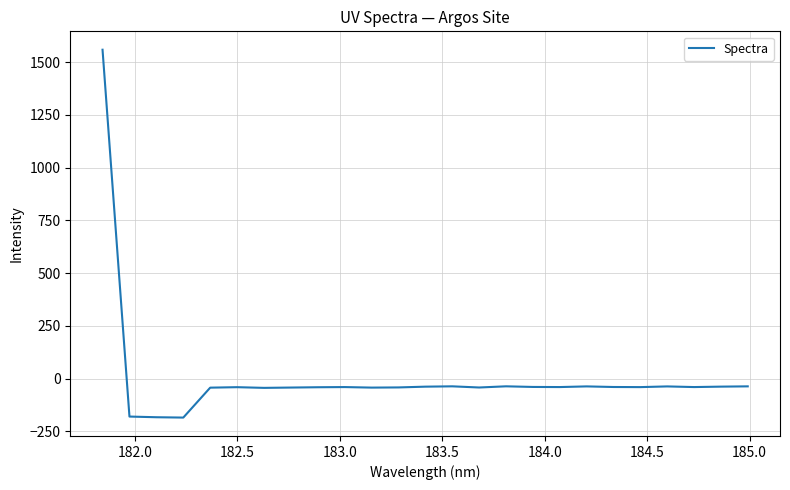

What is the minimum value shown in the chart?

-184.4